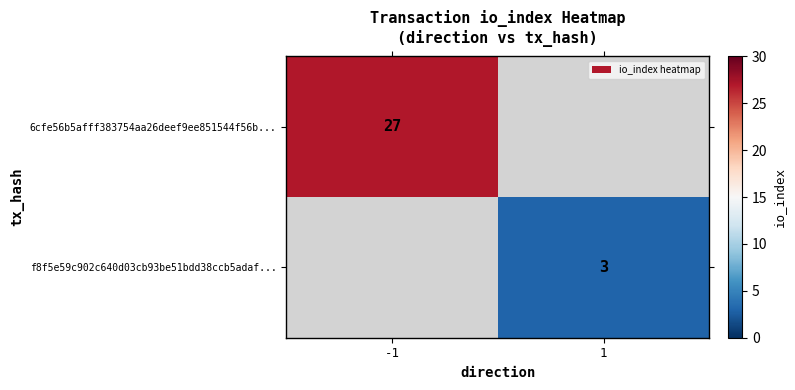

True or false: f8f5e59c902c640d03cb93be51bdd38ccb5adaf... has a value of 2 at 1.

False